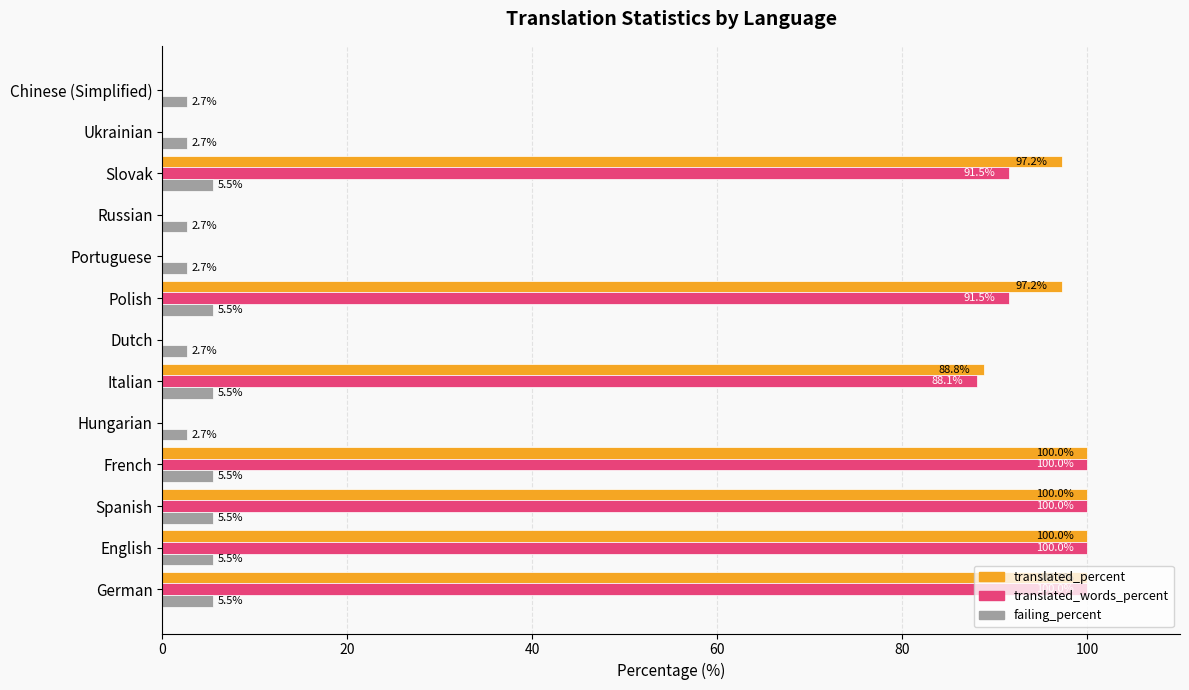

The failing_percent series shows 1.9 at Polish. True or false?

False